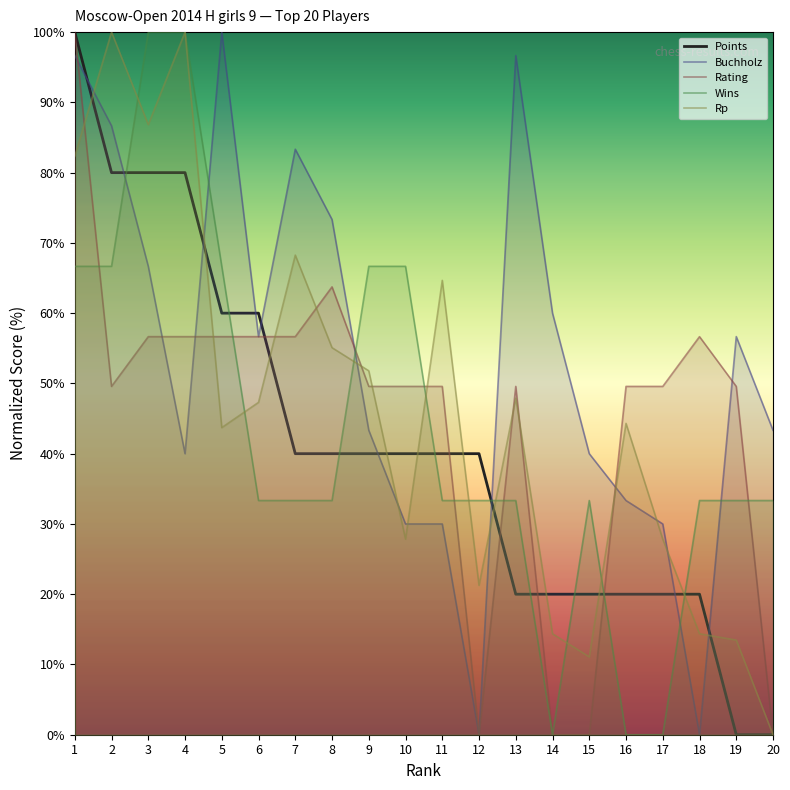

What is the total value across all series at 10?

214.1